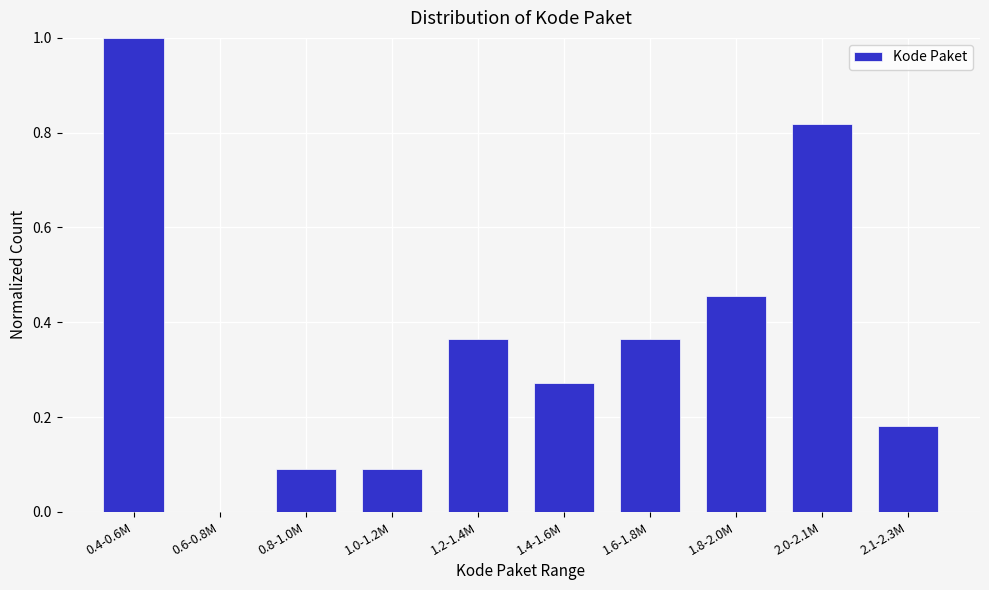

What is the maximum value shown in the chart?

1.0